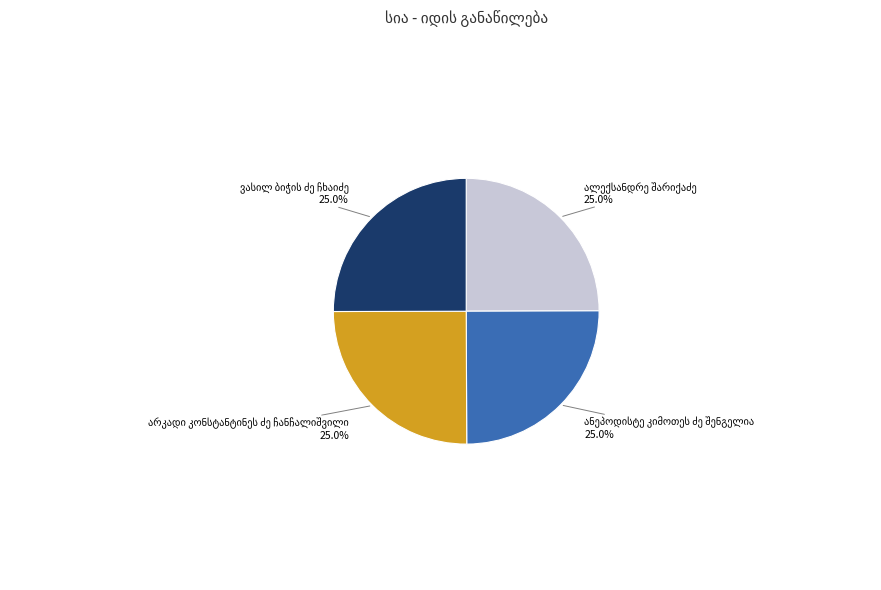

Is there any slice that represents more than half of the pie?

No